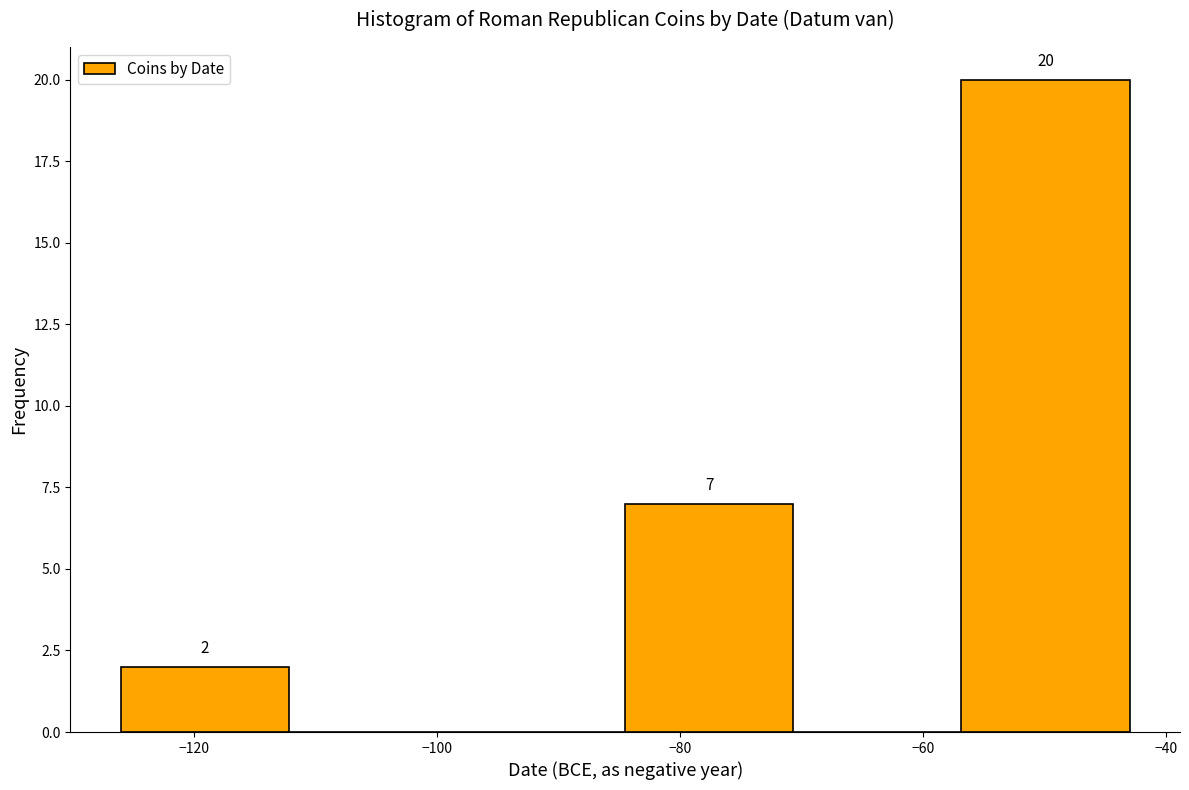

Which range on the x-axis has the tallest bar?

-56 to -42